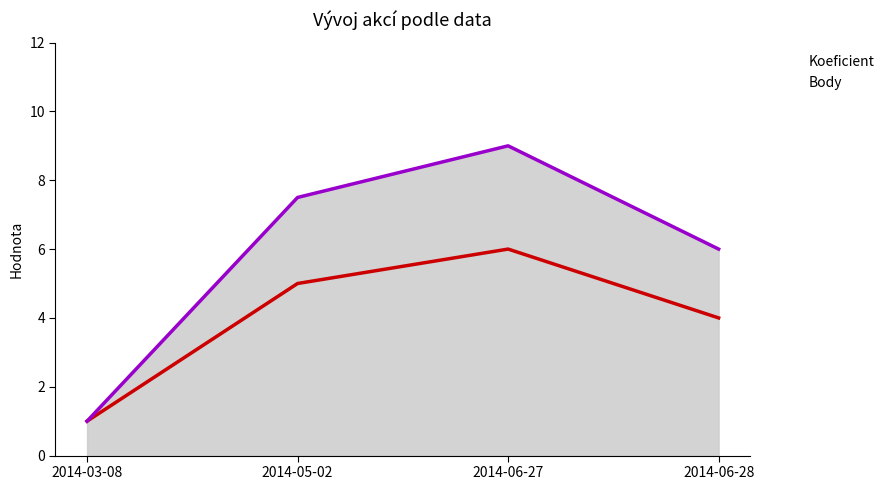

What position from the right is 2014-03-08?

4